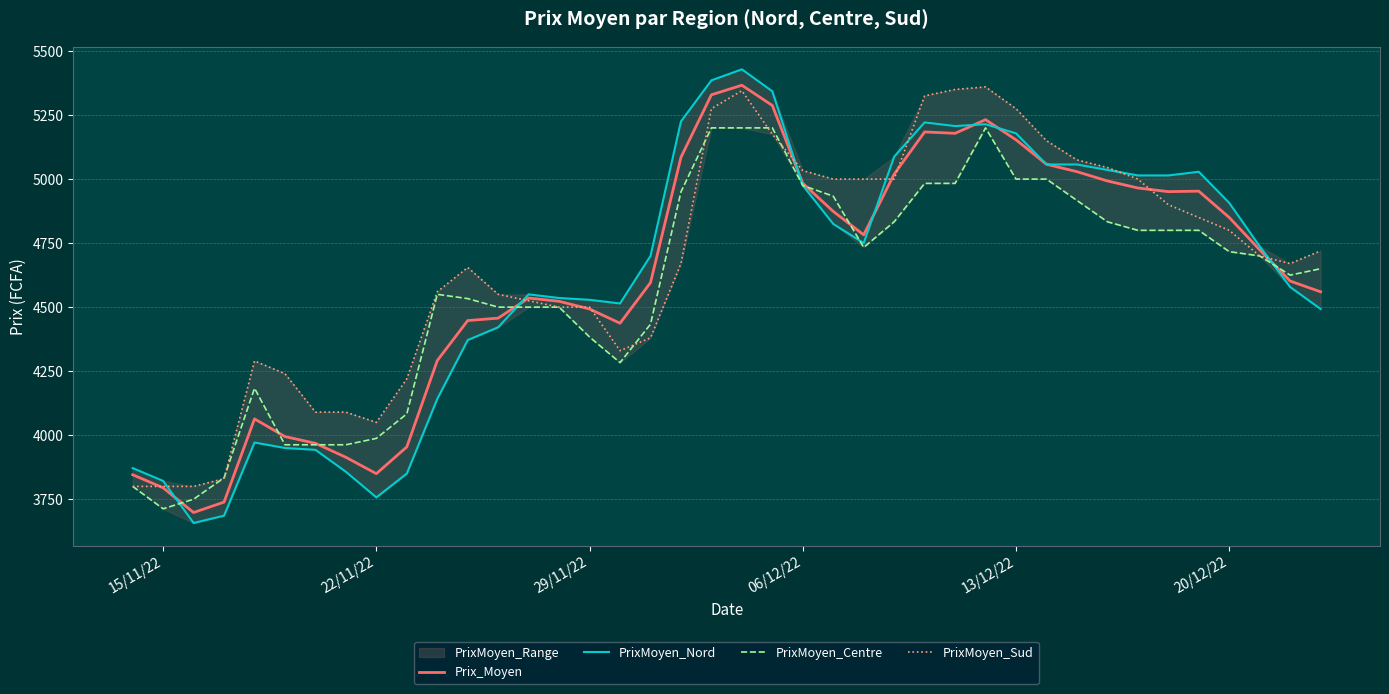

Between which two adjacent categories do PrixMoyen_Sud and PrixMoyen_Centre first intersect?

29/11/22 and 06/12/22